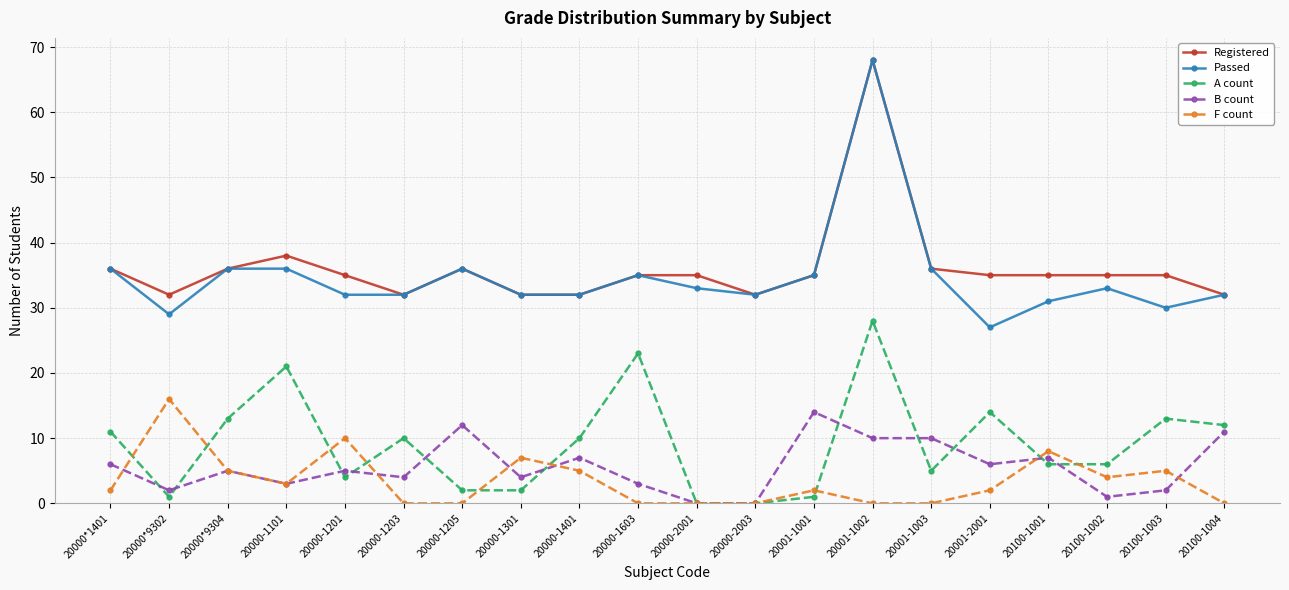

The Registered series shows 24 at 20001-1001. True or false?

False